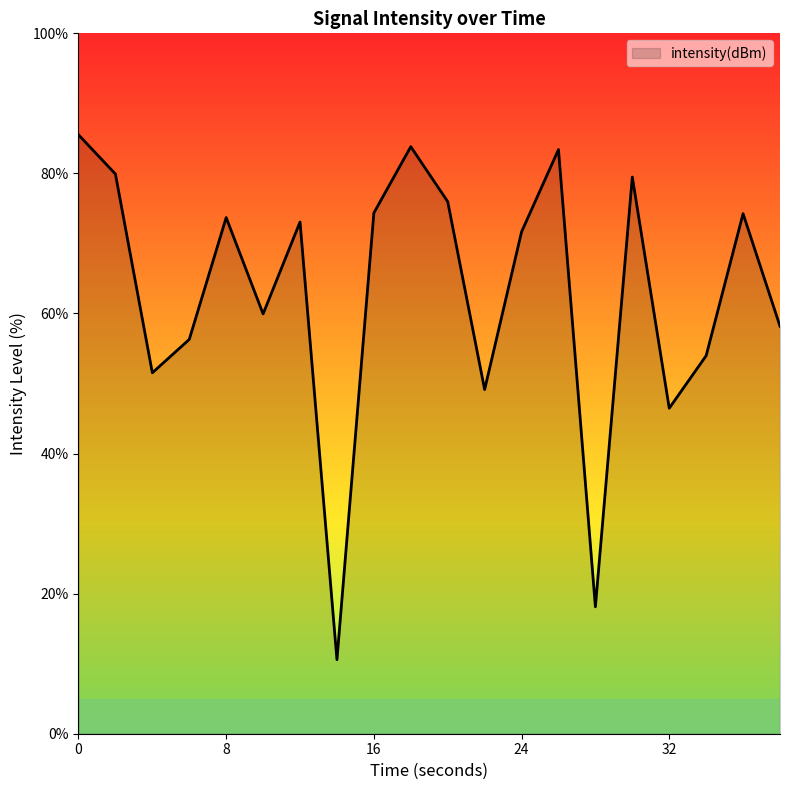

What is the maximum value shown in the chart?

85.5